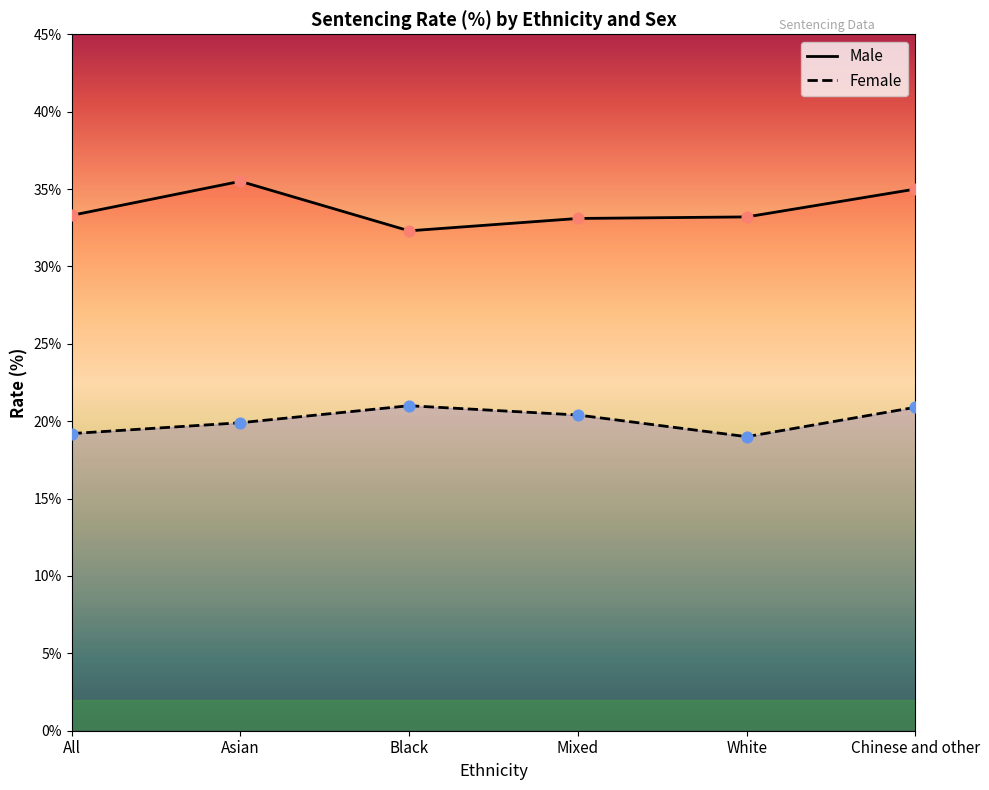

Which series reaches the minimum Y coordinate?

Female